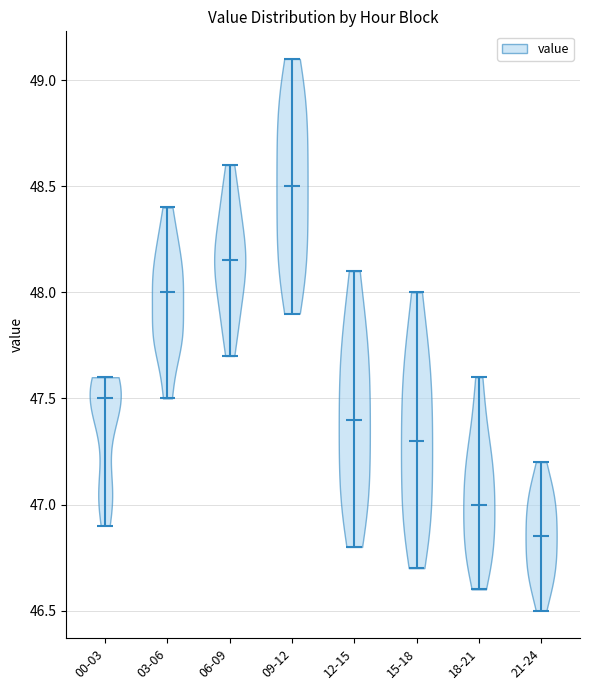

What is the highest point the violin for 06-09 reaches on the y-axis? The values are not printed on the chart, so give them approximately, as read against the axis.

48.60